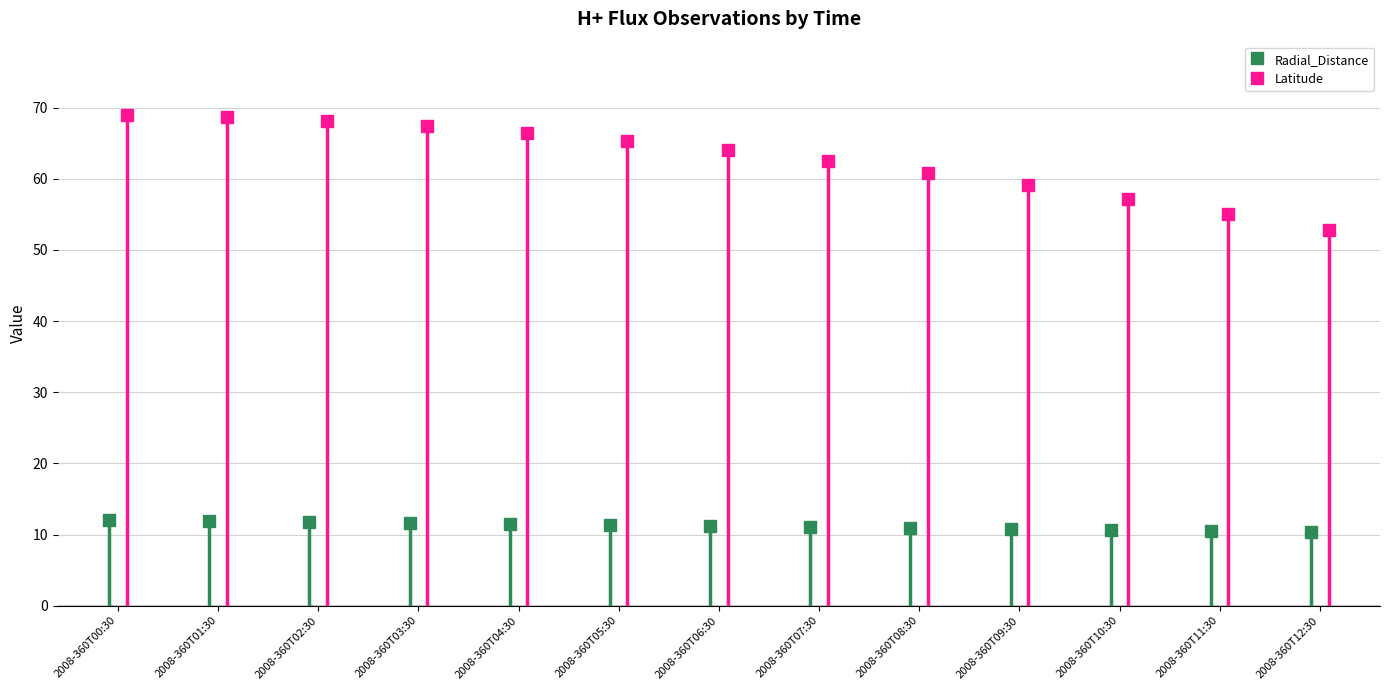

Is it true that Latitude equals 68.9 at 2008-360T00:30?

True